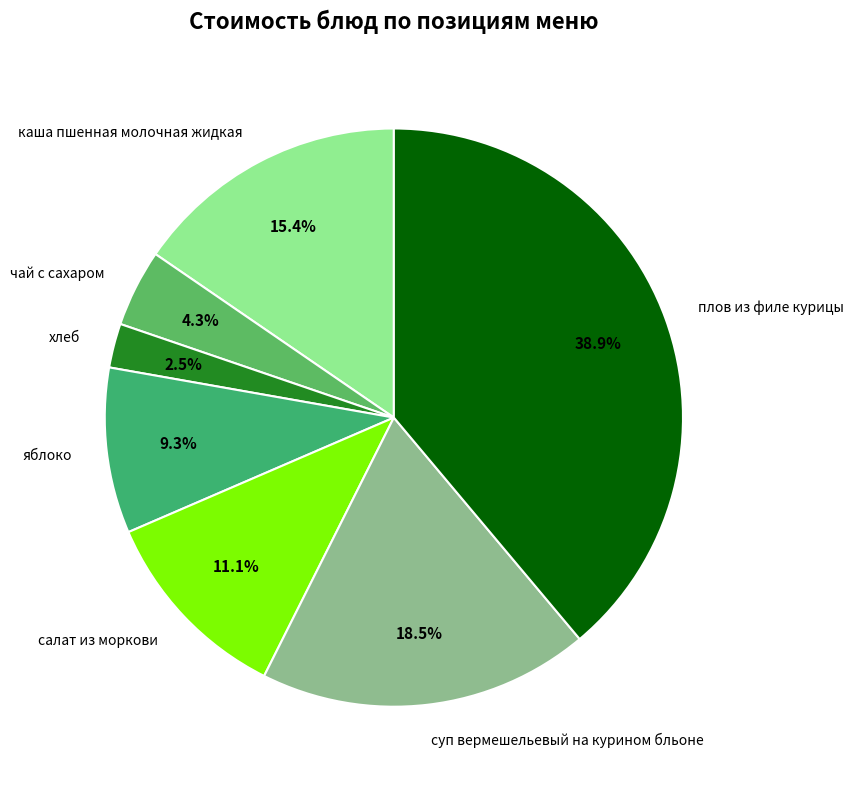

What percentage do хлеб and чай с сахаром together represent?

6.8%